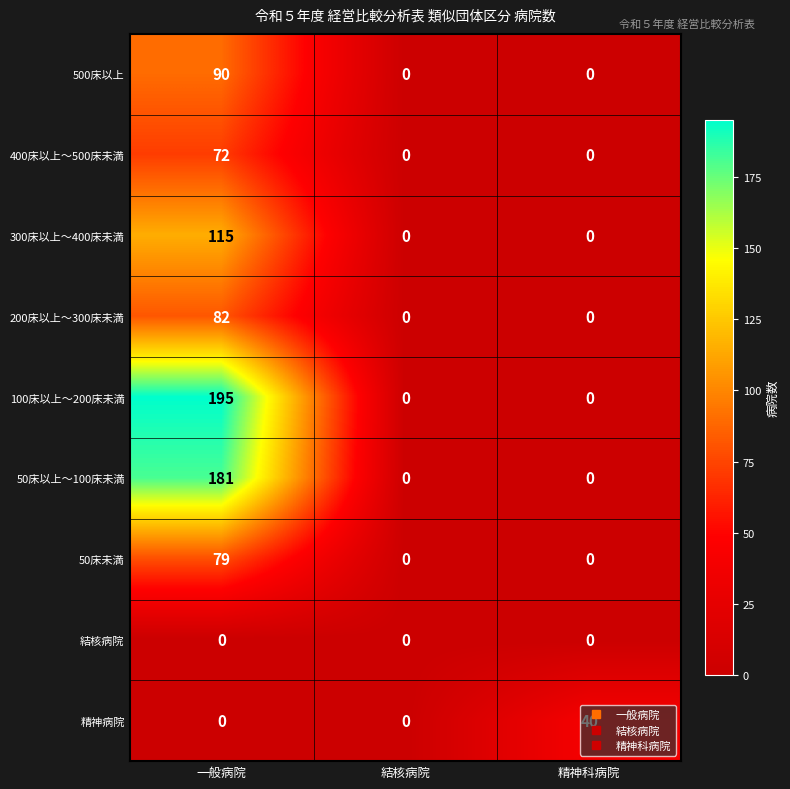

How many 100床以上～200床未満 values are between 0 and 195?

3